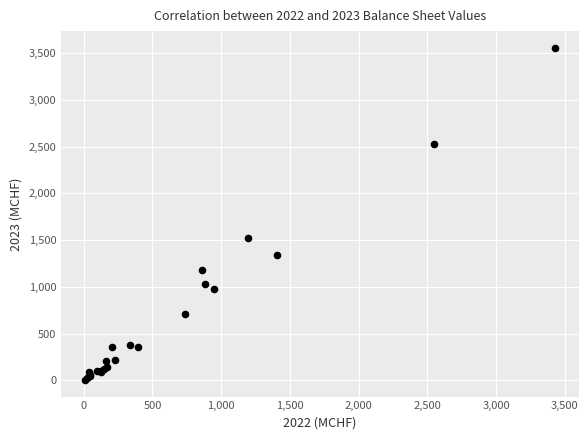

What Y value in the scatter plot is closest to 1780?

1524.6